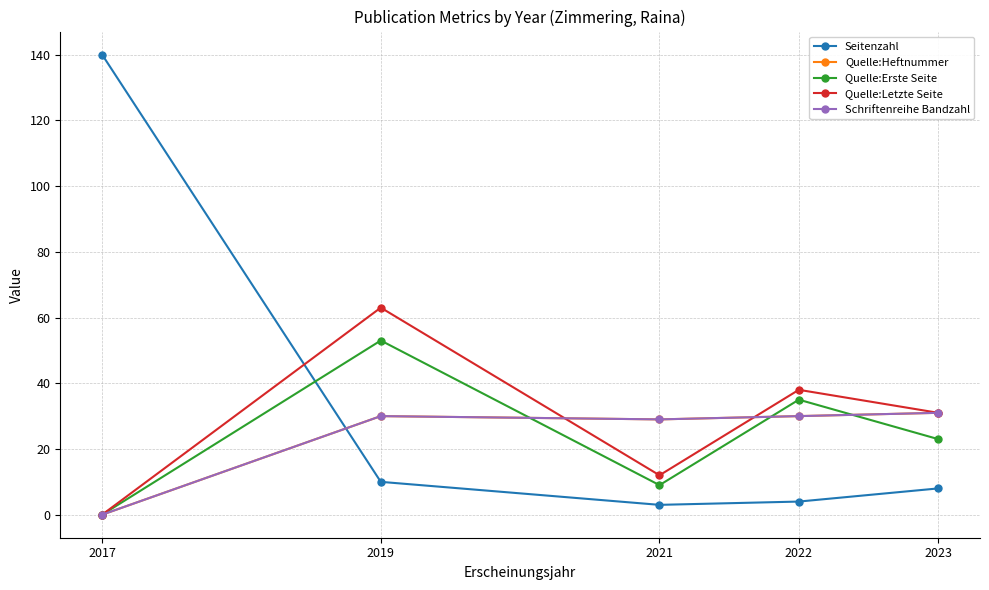

Is this an area chart (filled region under the line)?

No